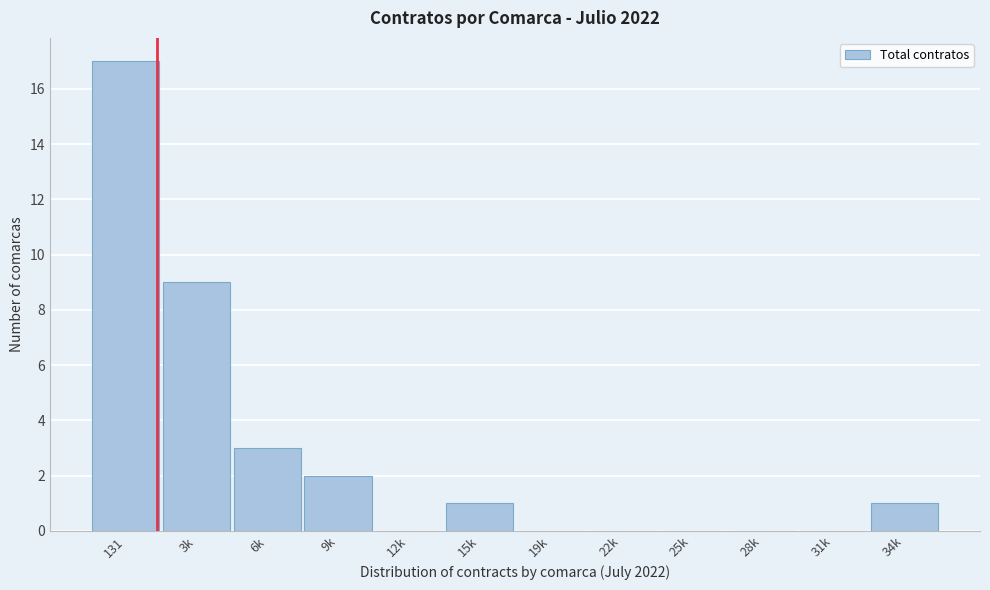

Reading right to left, extract all data points from this chart.

34k=1	31k=0	28k=0	25k=0	22k=0	19k=0	15k=1	12k=0	9k=2	6k=3	3k=9	131=17